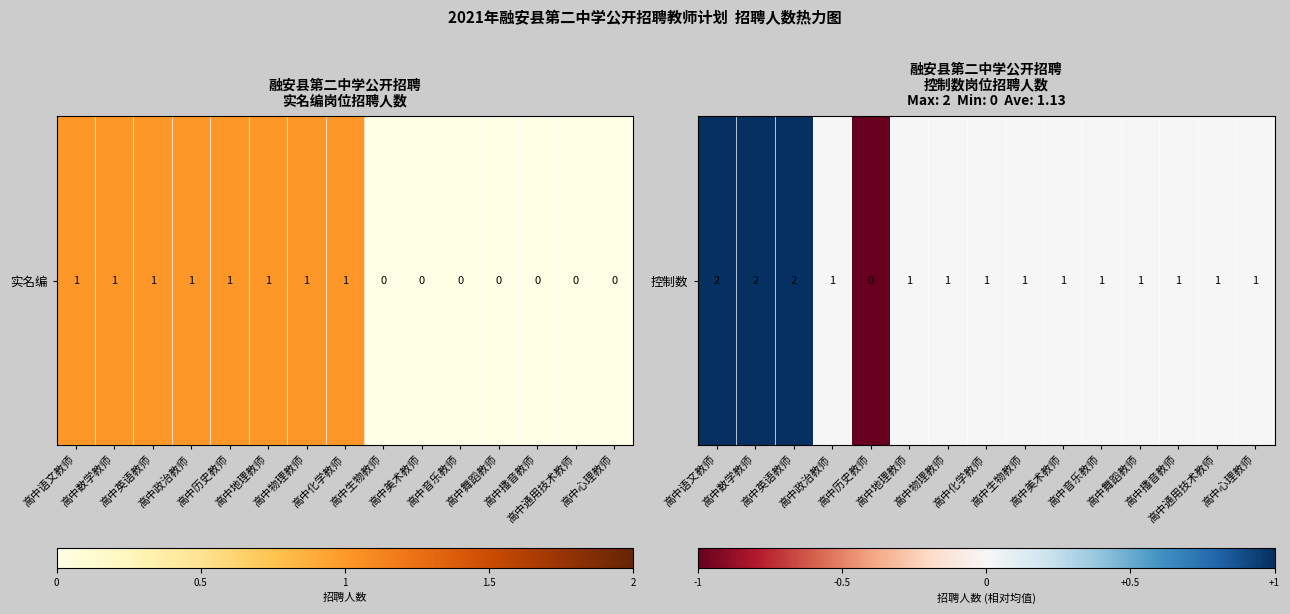

The chart shows a value of 0 at 高中美术教师. True or false?

True